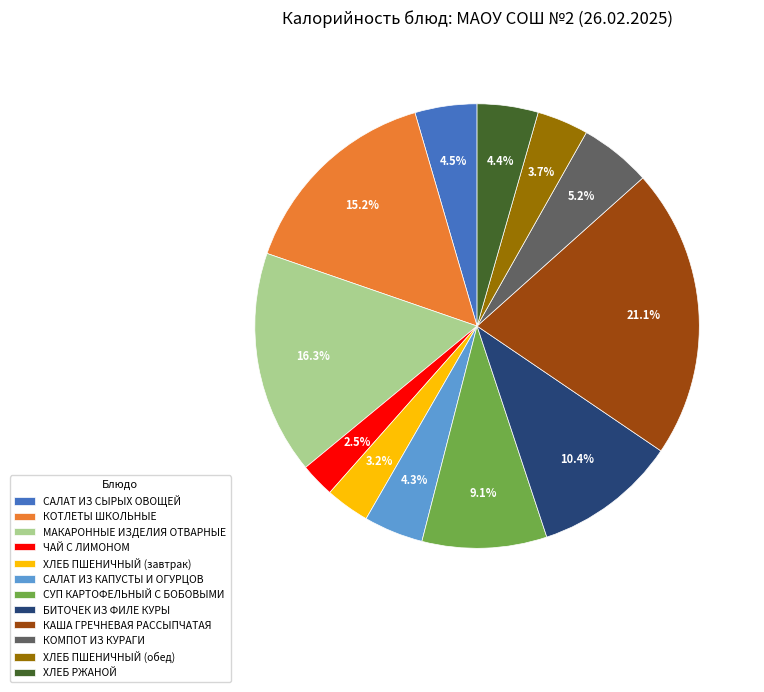

Which category has the smallest portion of the pie?

ЧАЙ С ЛИМОНОМ